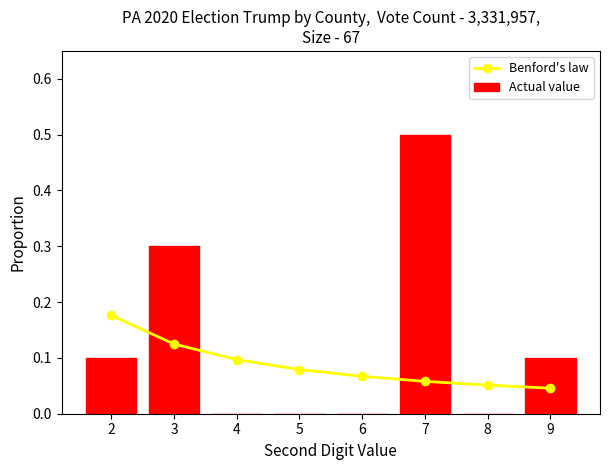

What is the difference between the maximum and minimum values in the Benford's law series?

0.1